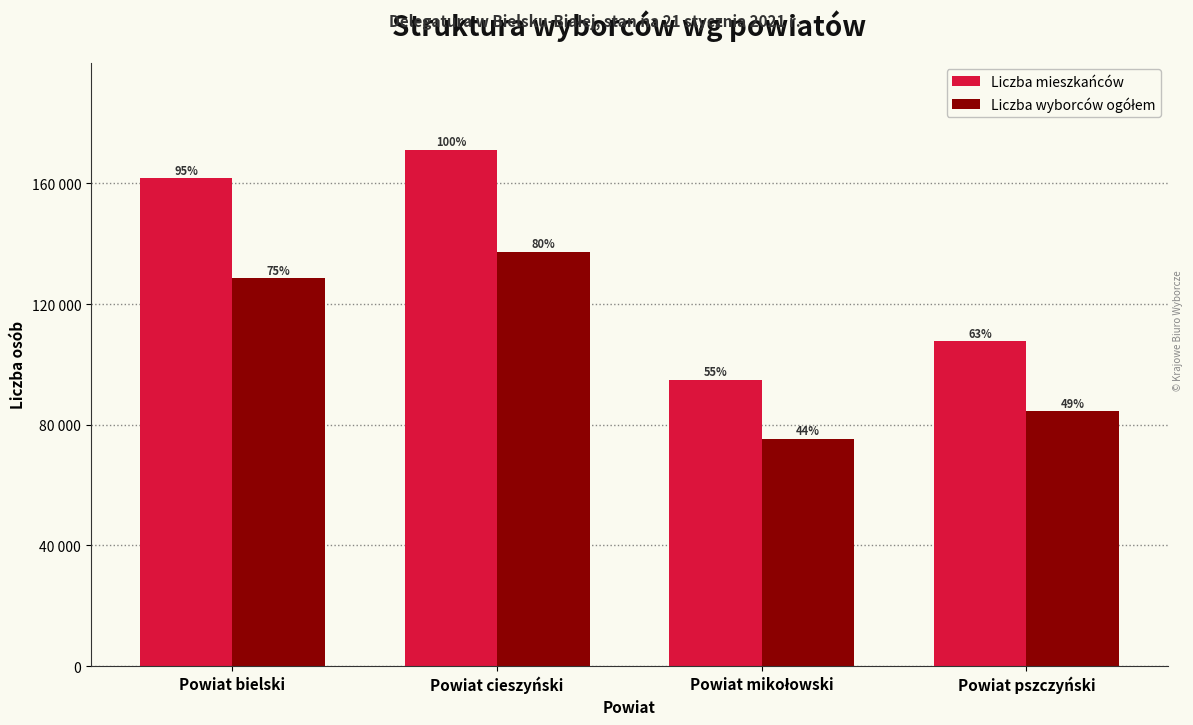

Which series has the largest total across all categories?

Liczba mieszkańców